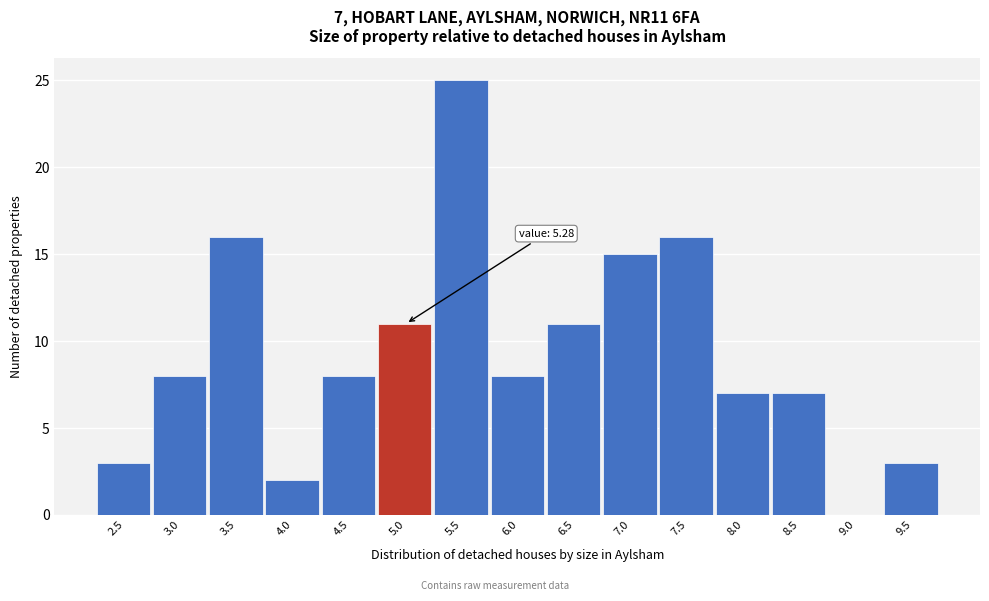

Reading left to right, list all the values displayed in this chart.

2.5=3	3.0=8	3.5=16	4.0=2	4.5=8	5.0=11	5.5=25	6.0=8	6.5=11	7.0=15	7.5=16	8.0=7	8.5=7	9.0=0	9.5=3